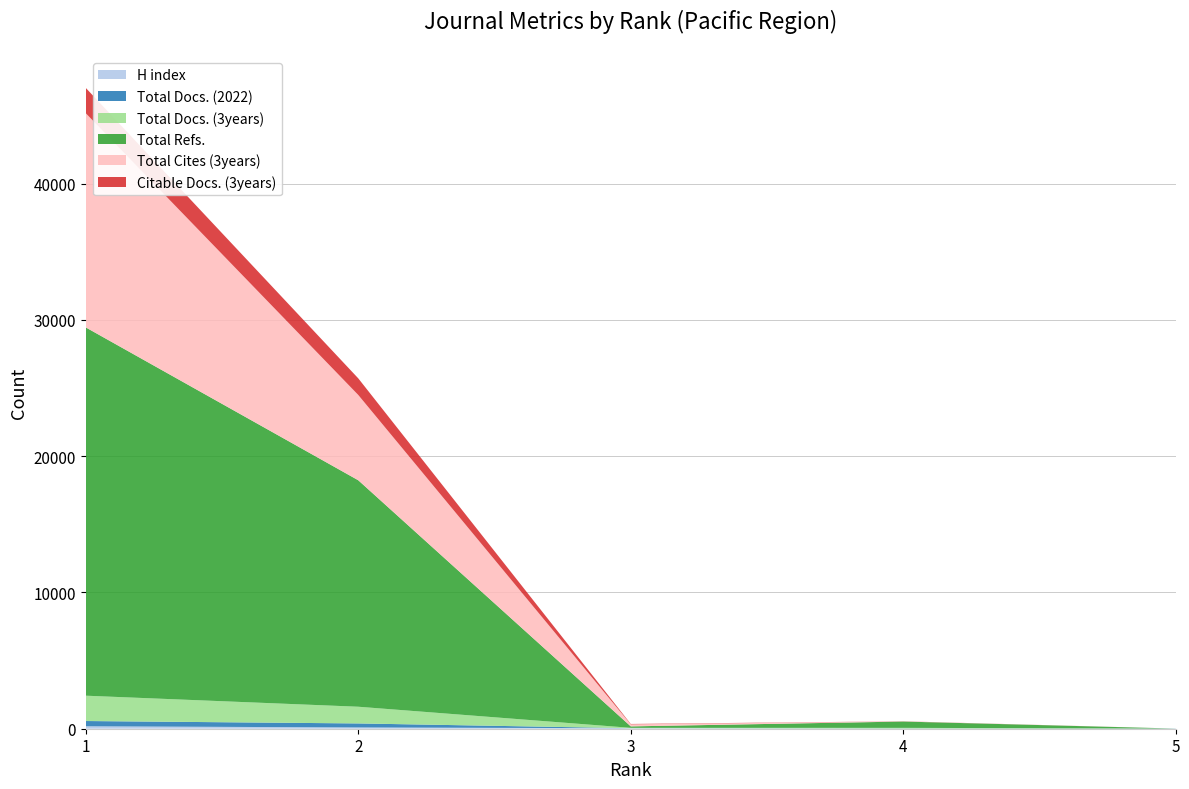

Reading left to right, list all the values displayed in this chart.

H index: 1=179	2=94	3=35	4=2	5=0
Total Docs. (2022): 1=386	2=294	3=2	4=14	5=11
Total Docs. (3years): 1=1859	2=1226	3=28	4=48	5=1
Total Refs.: 1=27026	2=16619	3=107	4=463	5=0
Total Cites (3years): 1=15717	2=6259	3=150	4=9	5=0
Citable Docs. (3years): 1=1858	2=1219	3=28	4=9	5=0